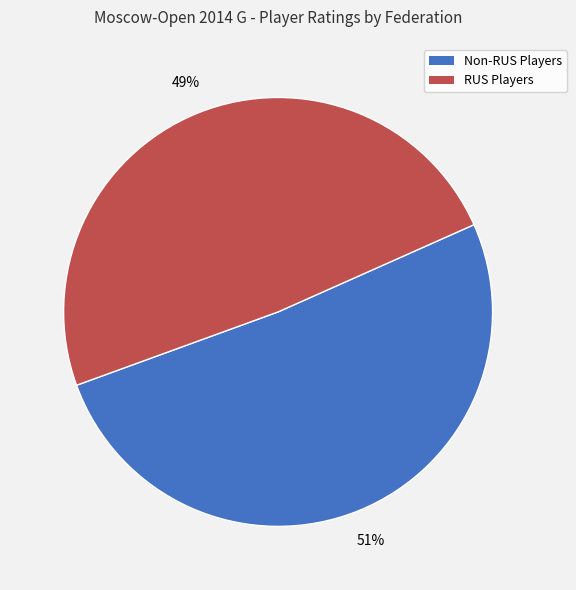

To the nearest percent, what is the average slice percentage?

50%